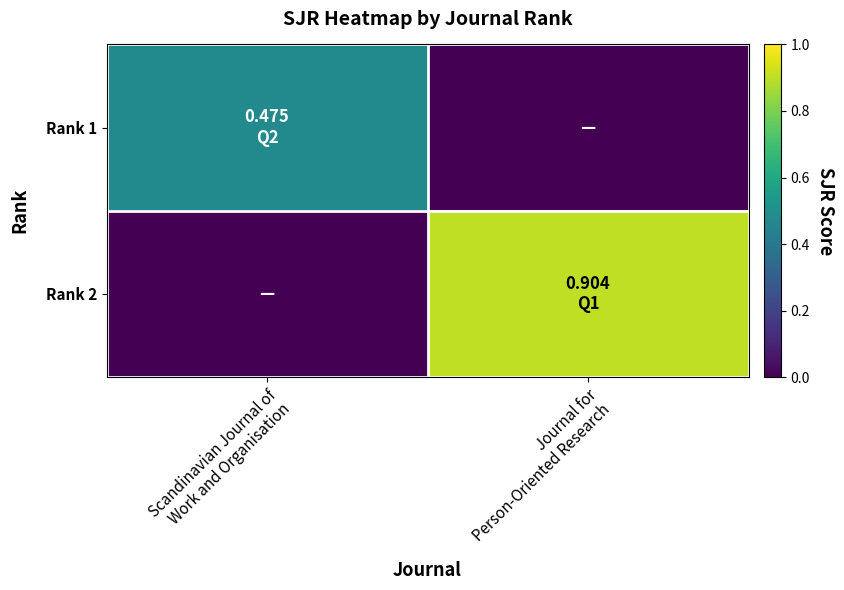

How many data points does each series have?

2